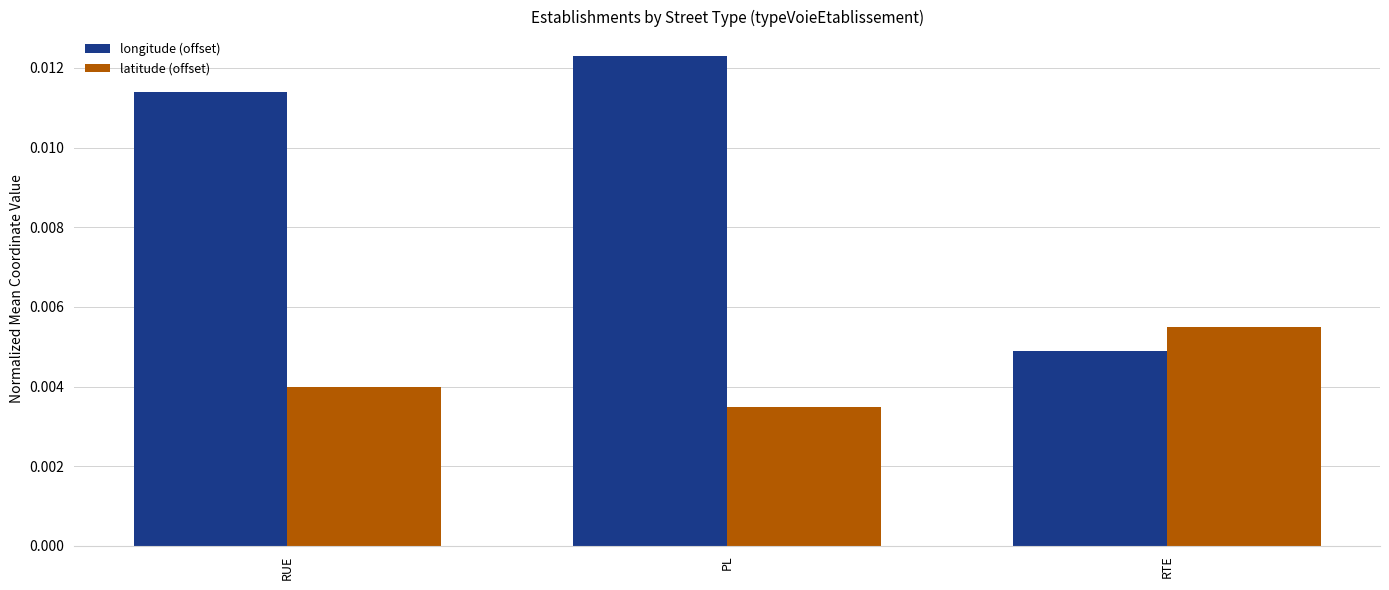

Which series has the largest total across all categories?

longitude (offset)